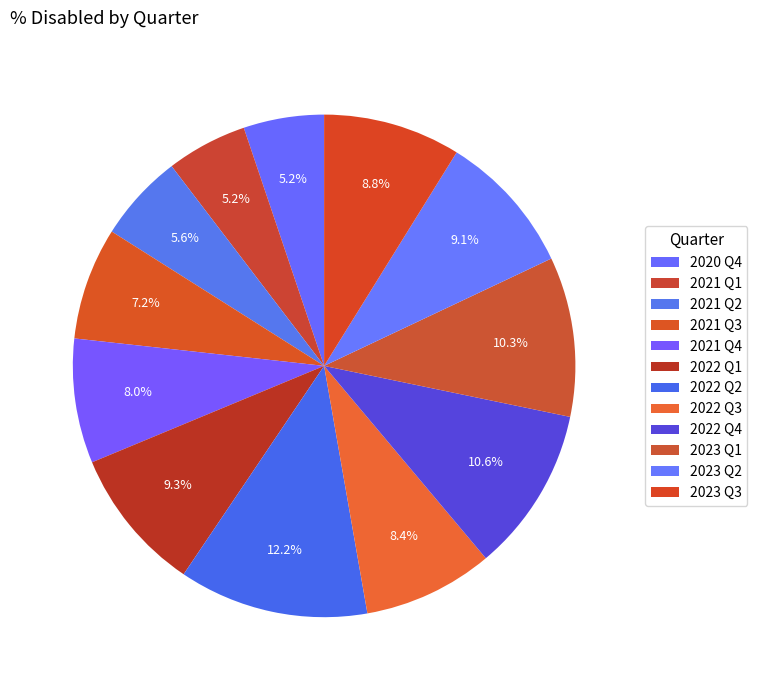

True or false: 2022 Q1 accounts for 9% of the total.

True